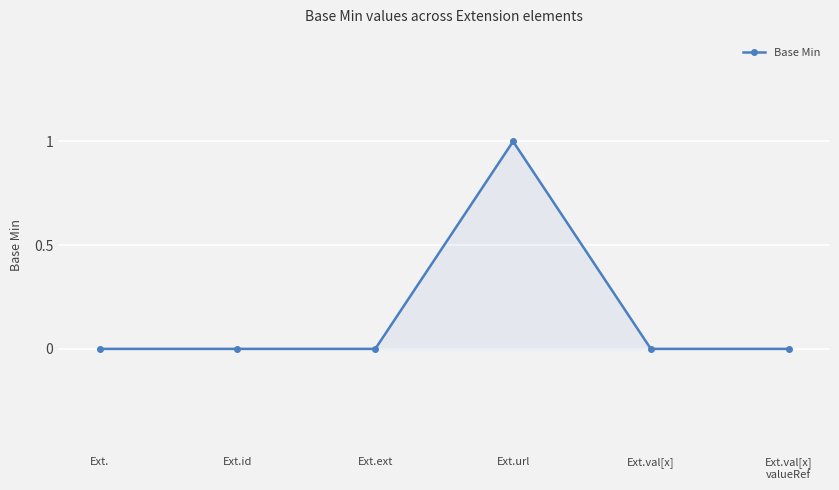

Count the values in the range 0 to 1.

6